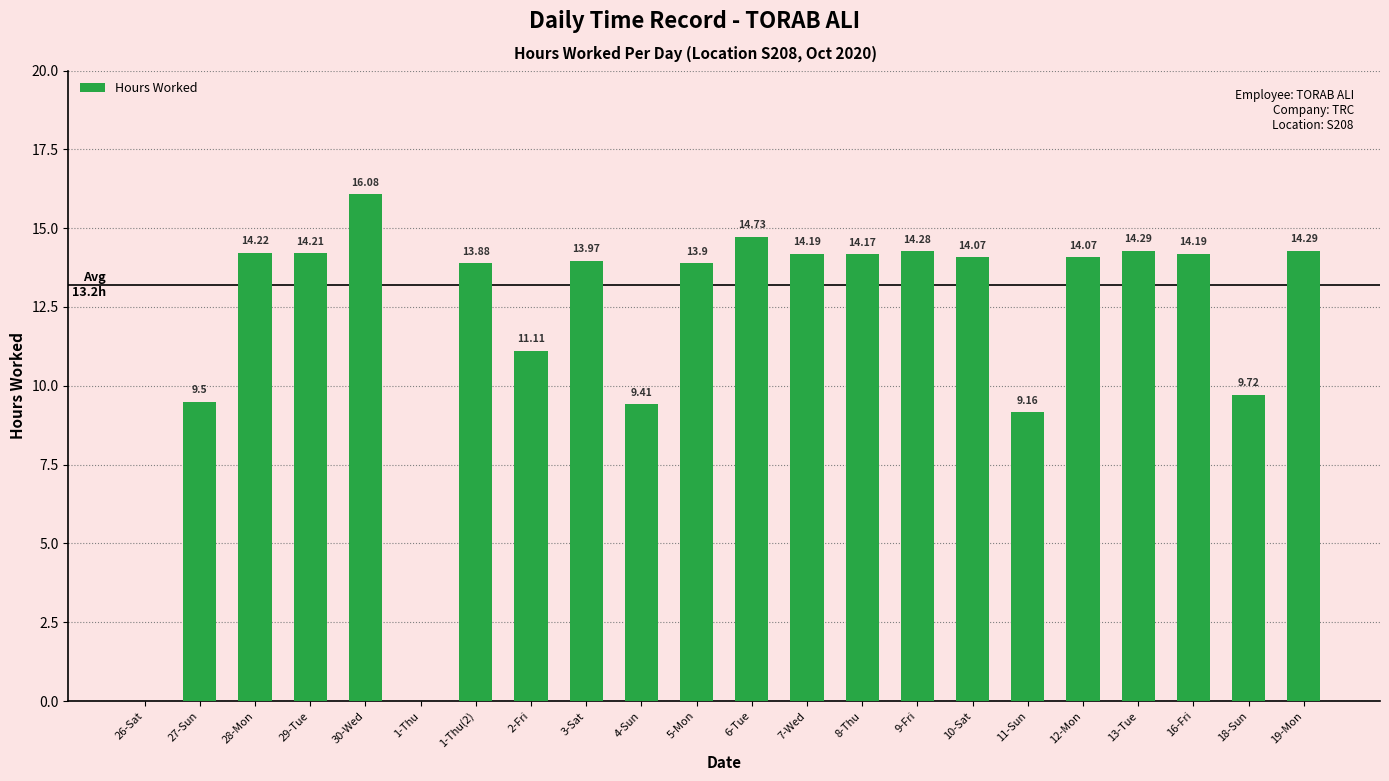

Where is the data nearest to the value 8?

11-Sun